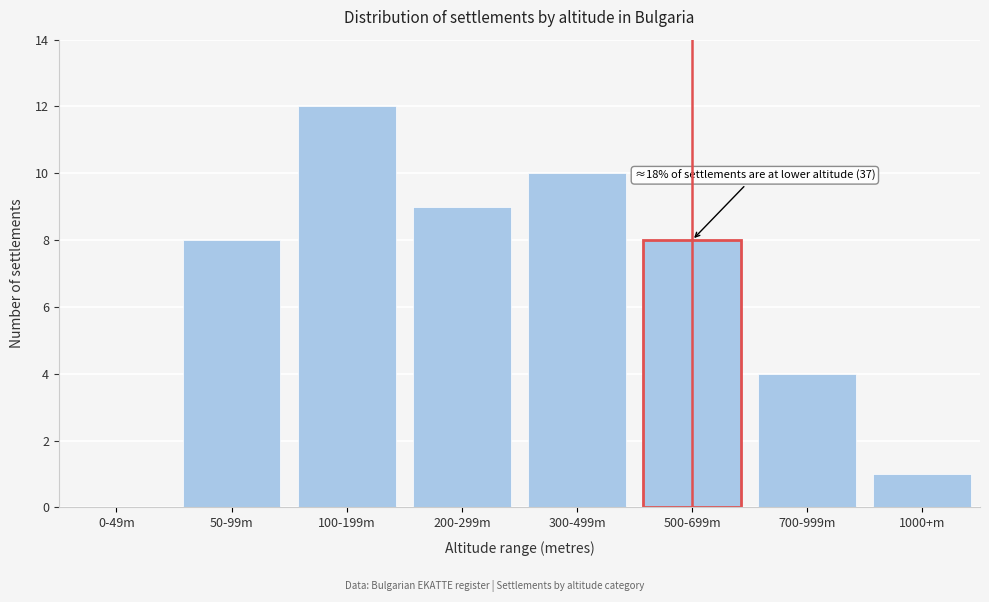

Reading left to right, transcribe all the data shown in this chart.

0-49m=0	50-99m=8	100-199m=12	200-299m=9	300-499m=10	500-699m=8	700-999m=4	1000+m=1